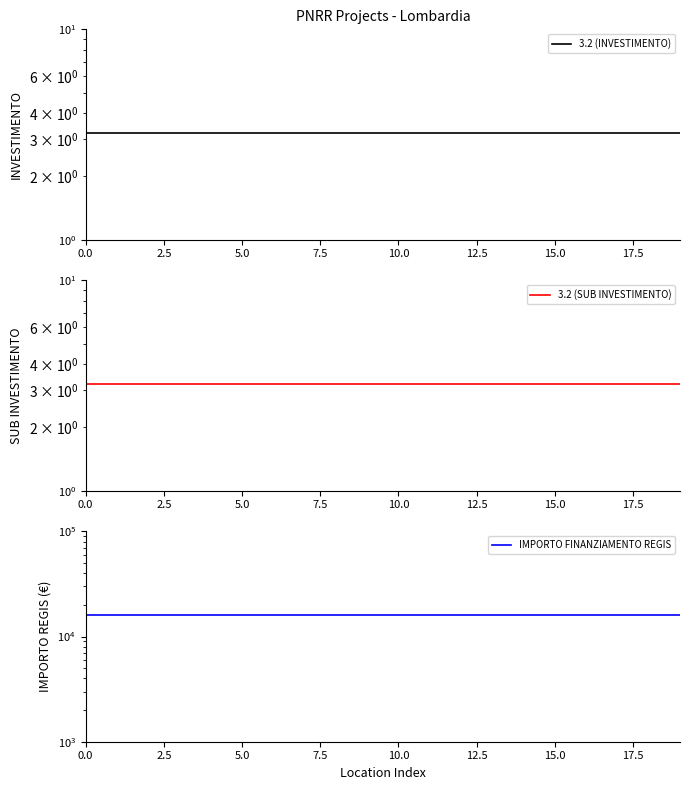

What are all the series names shown in the legend?

3.2 (INVESTIMENTO), 3.2 (SUB INVESTIMENTO), IMPORTO FINANZIAMENTO REGIS